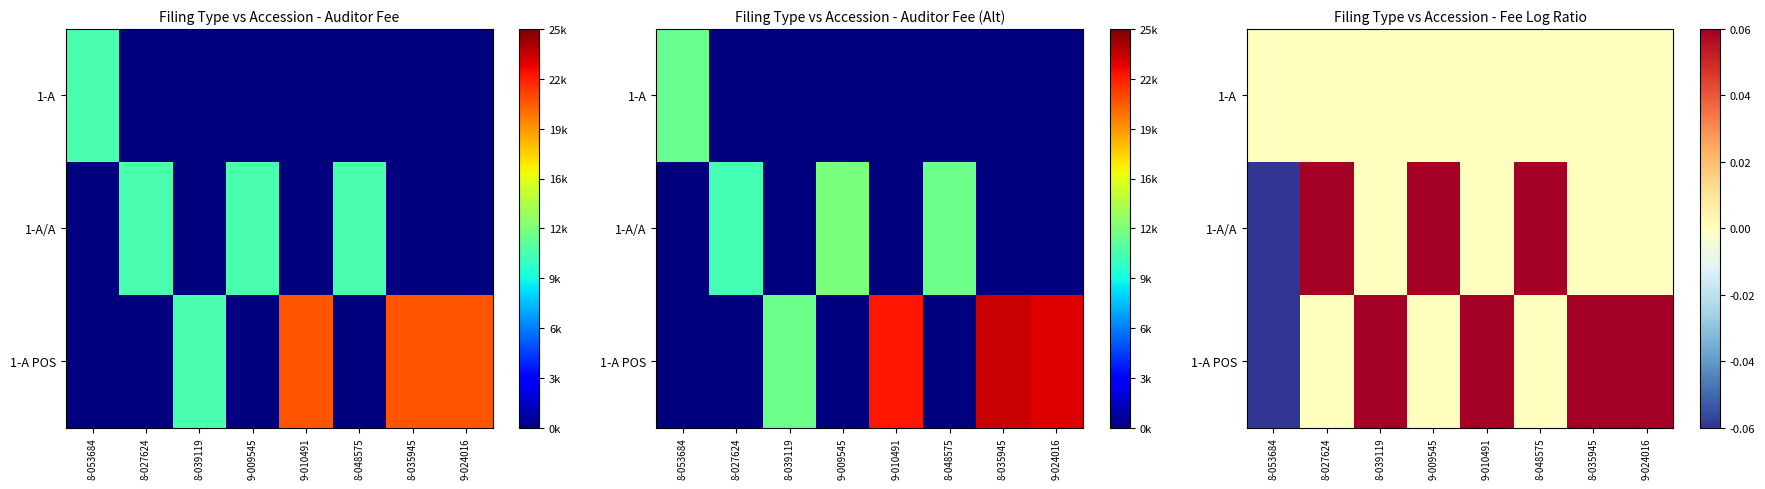

At which label does 1-A POS reach its peak?

8-039119